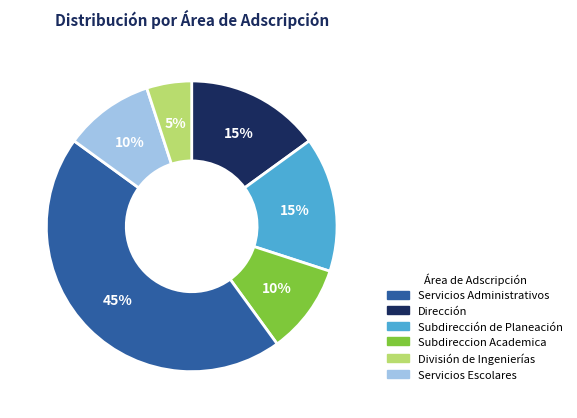

Does any single category account for the majority?

No